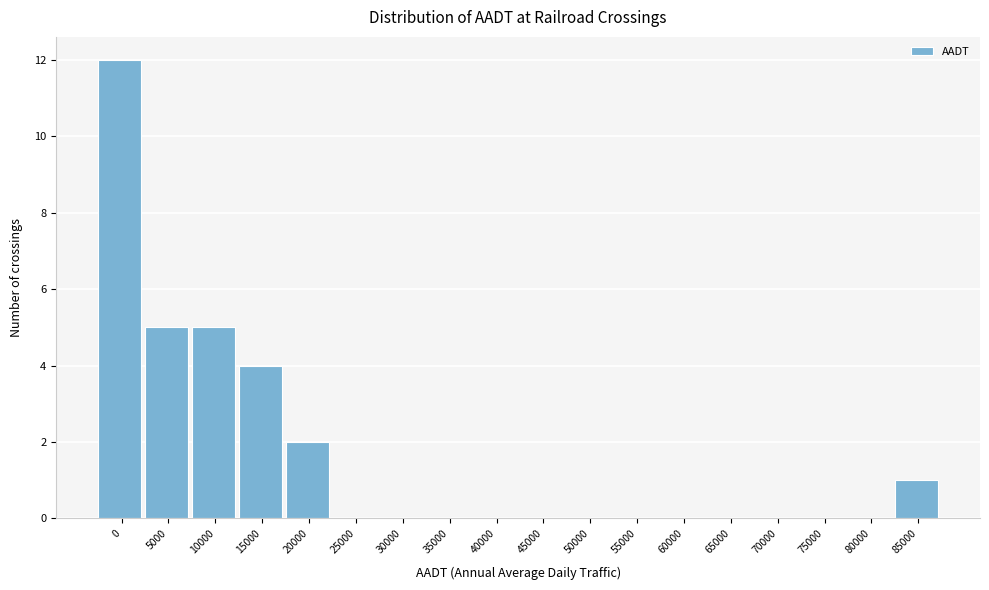

Reading right to left, what are all the values shown in this chart?

85000=1	80000=0	75000=0	70000=0	65000=0	60000=0	55000=0	50000=0	45000=0	40000=0	35000=0	30000=0	25000=0	20000=2	15000=4	10000=5	5000=5	0=12